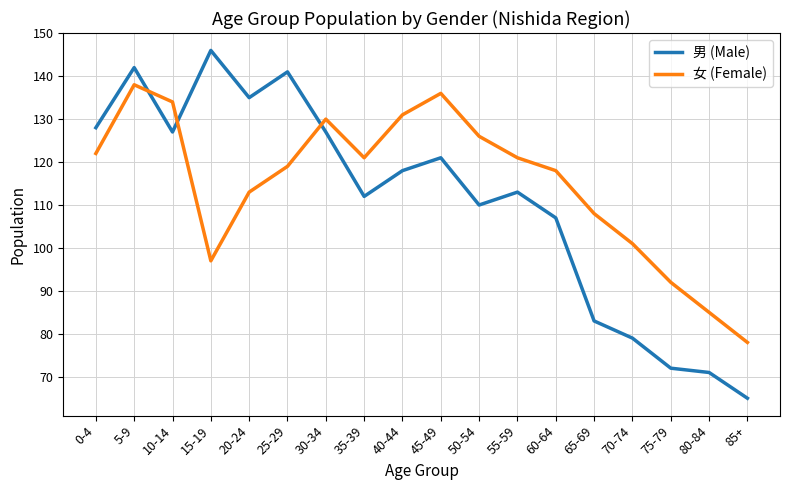

At which label does 男 (Male) reach its peak?

15-19